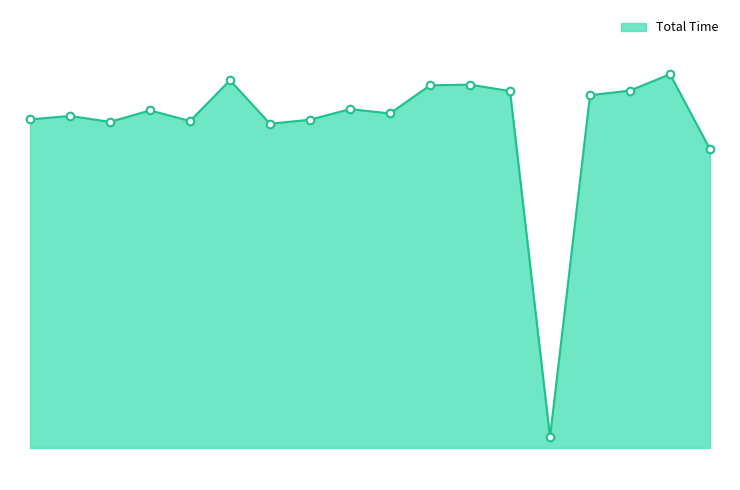

Is this an area chart (filled region under the line)?

Yes